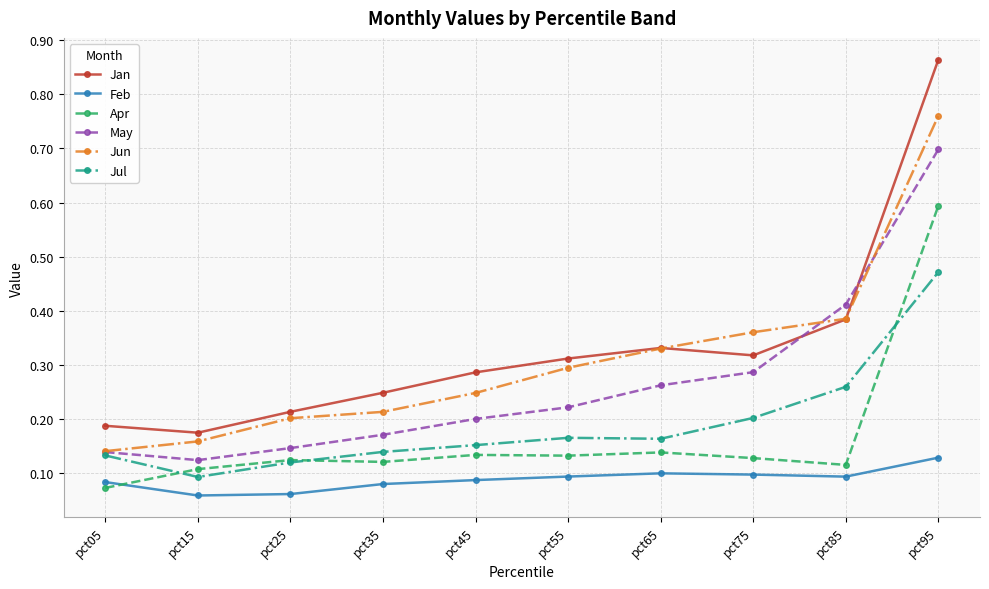

True or false: Jun and Jul intersect in this chart.

False